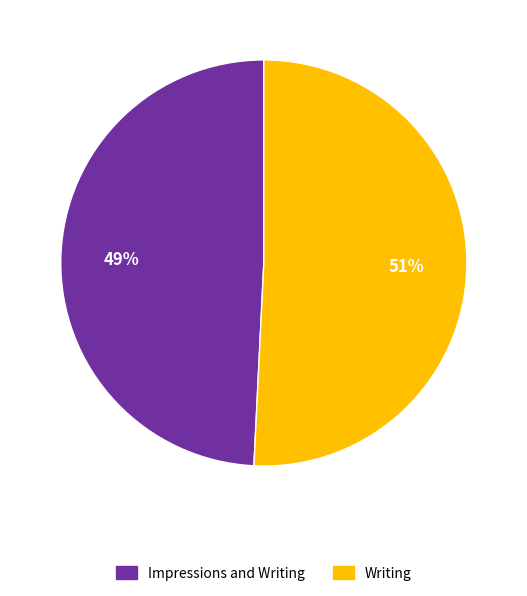

Which has a higher value, Writing or Impressions and Writing?

Writing